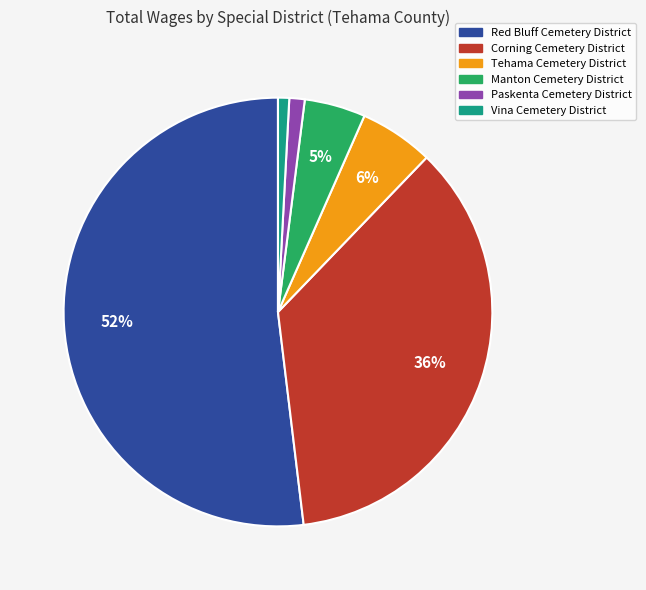

How many segments does this pie chart have?

6